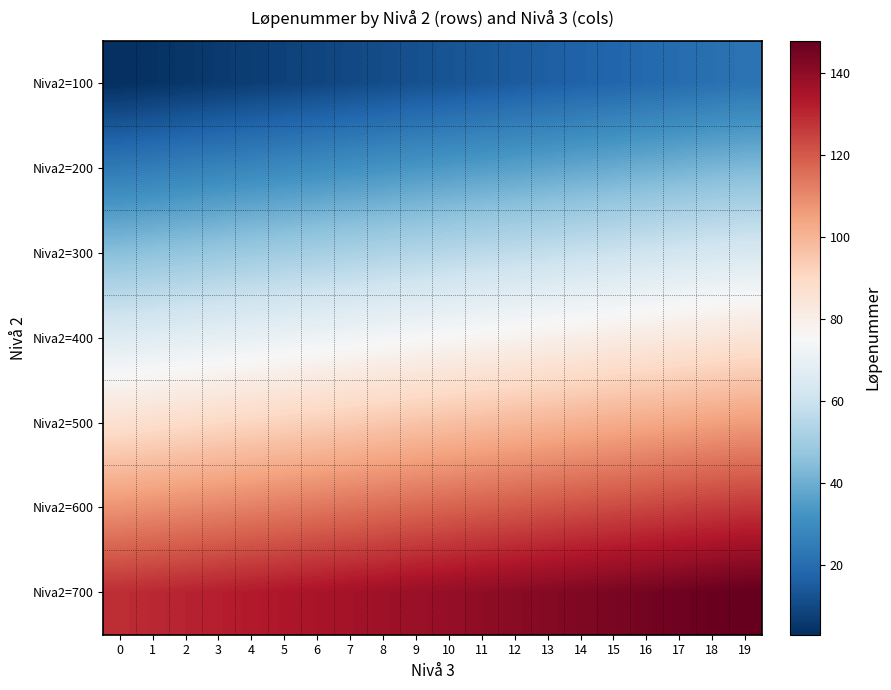

Between 14 and 8, which is larger?

14